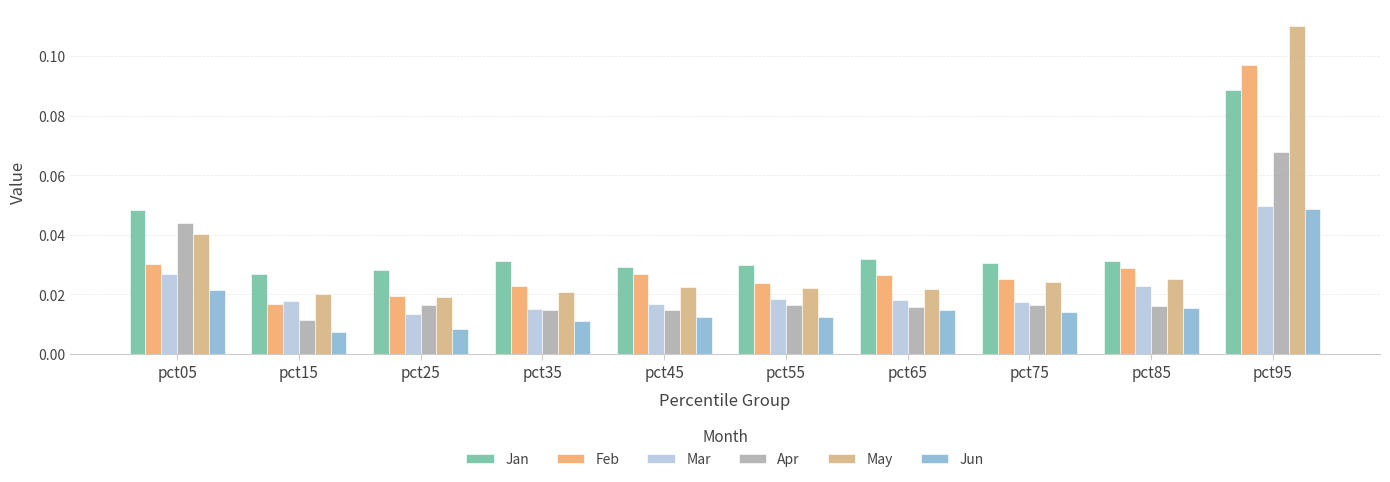

At which label does Apr reach its minimum?

pct15